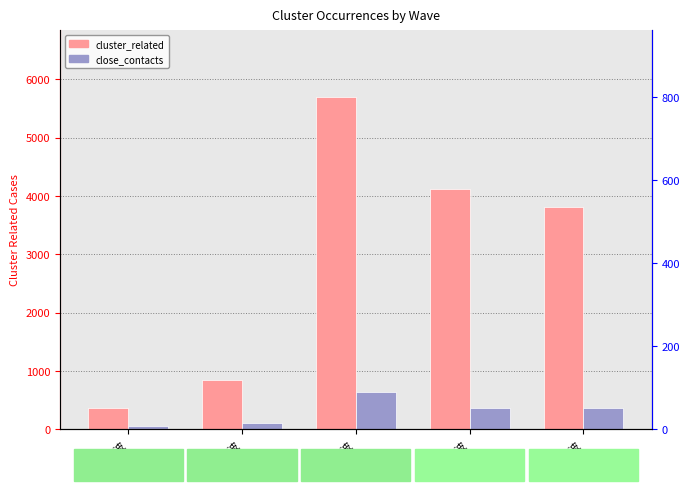

Is it true that close_contacts equals 1026 at 第3波?

False